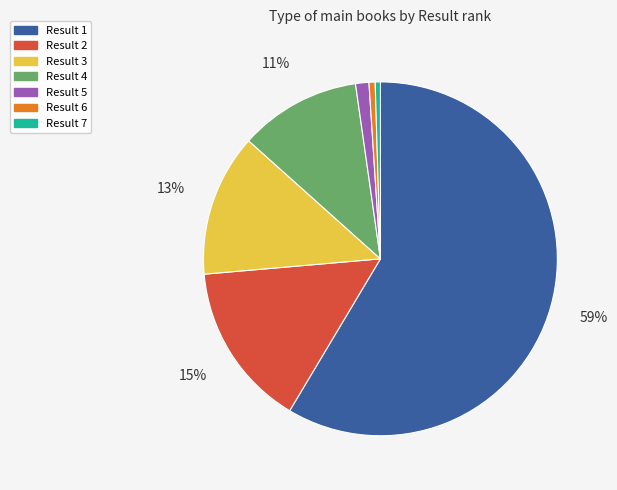

To the nearest percent, what is the average slice percentage?

14%